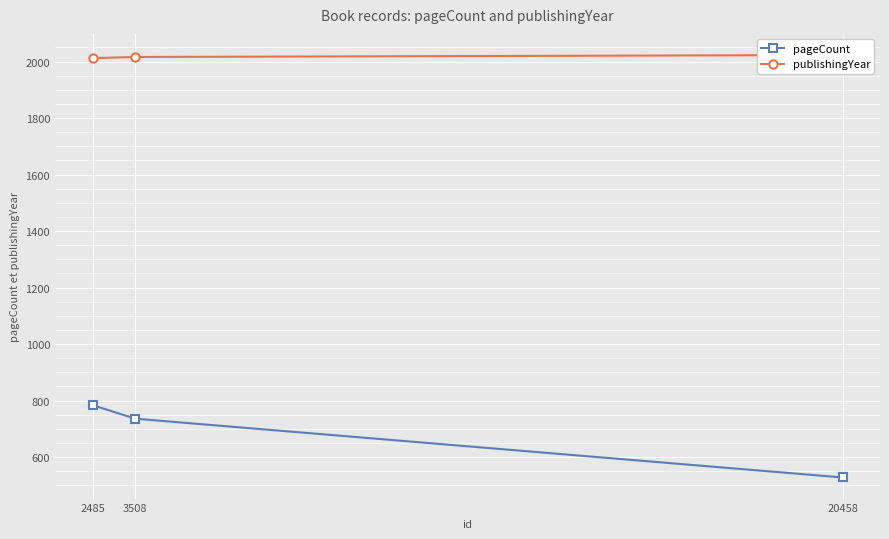

Reading right to left, extract all data points from this chart.

pageCount: 2485=784	3508=736	20458=528
publishingYear: 2485=2012	3508=2016	20458=2023